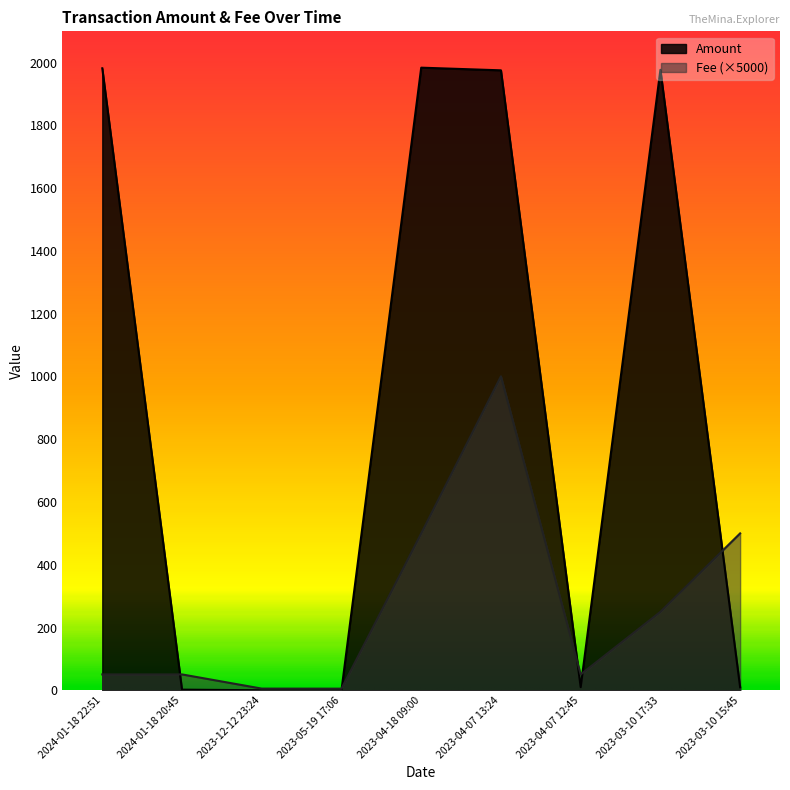

List the series in order of their peak value, highest first.

Amount, Fee (×5000)